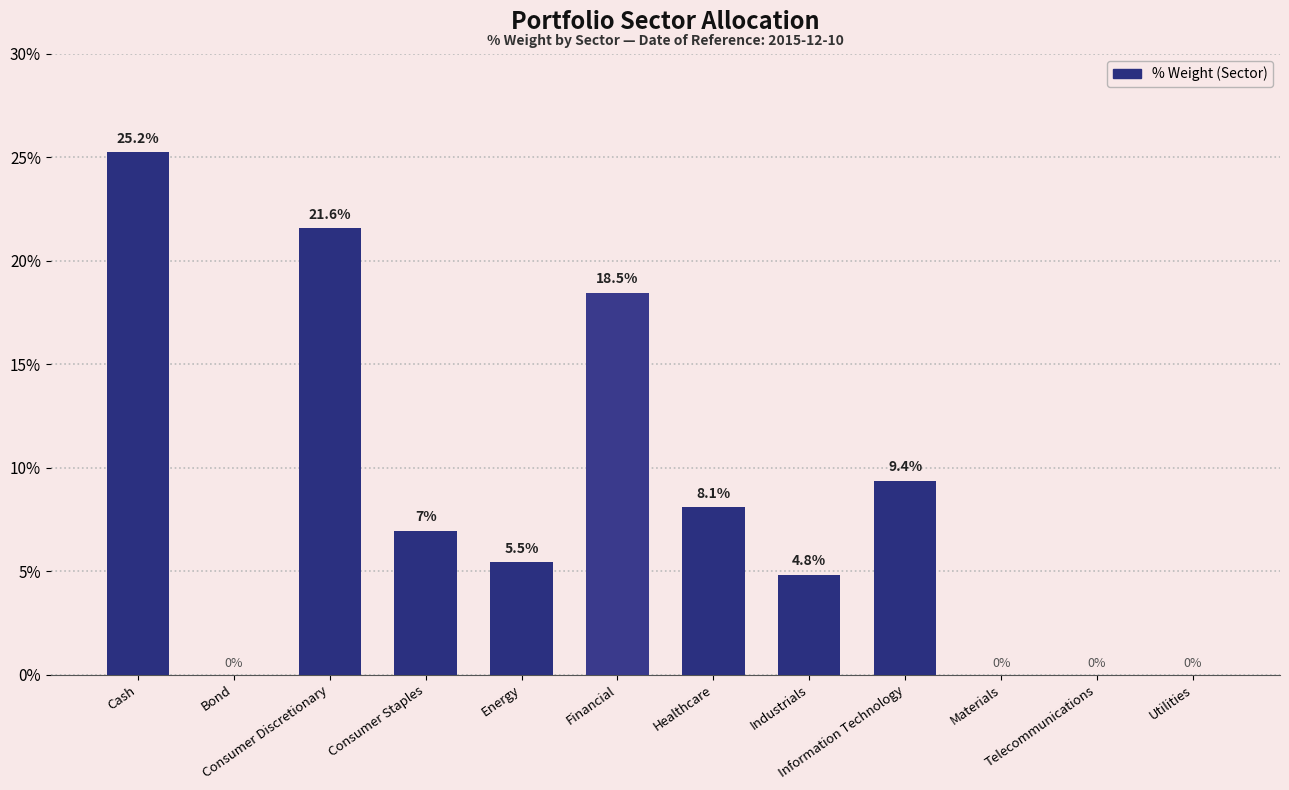

Are the bars horizontal?

No